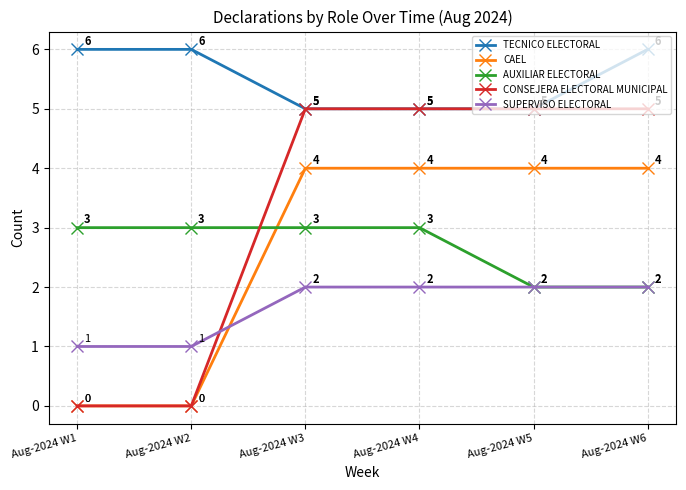

What is the sum of all TECNICO ELECTORAL values?

33